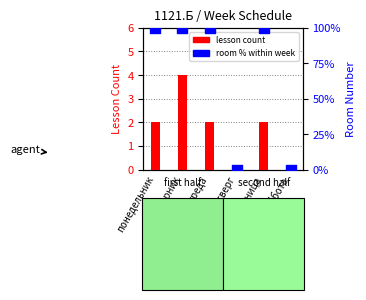

Is the value of lesson count at суббота greater than the value of room % within week at вторник?

No